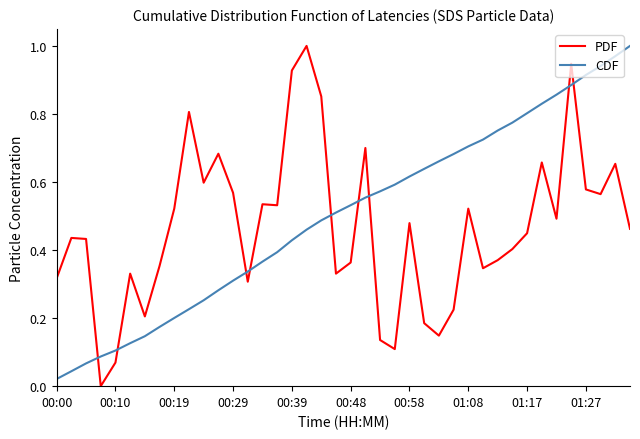

After their last crossing, which series has the higher values: CDF or PDF?

CDF